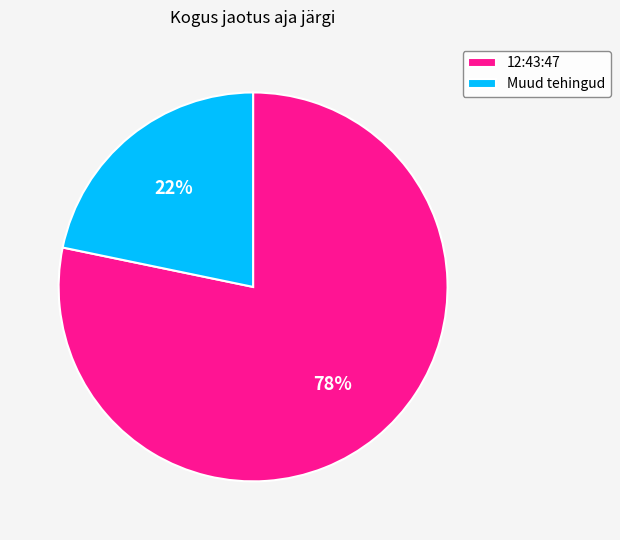

Is it true that Muud tehingud is 11% of the pie?

False